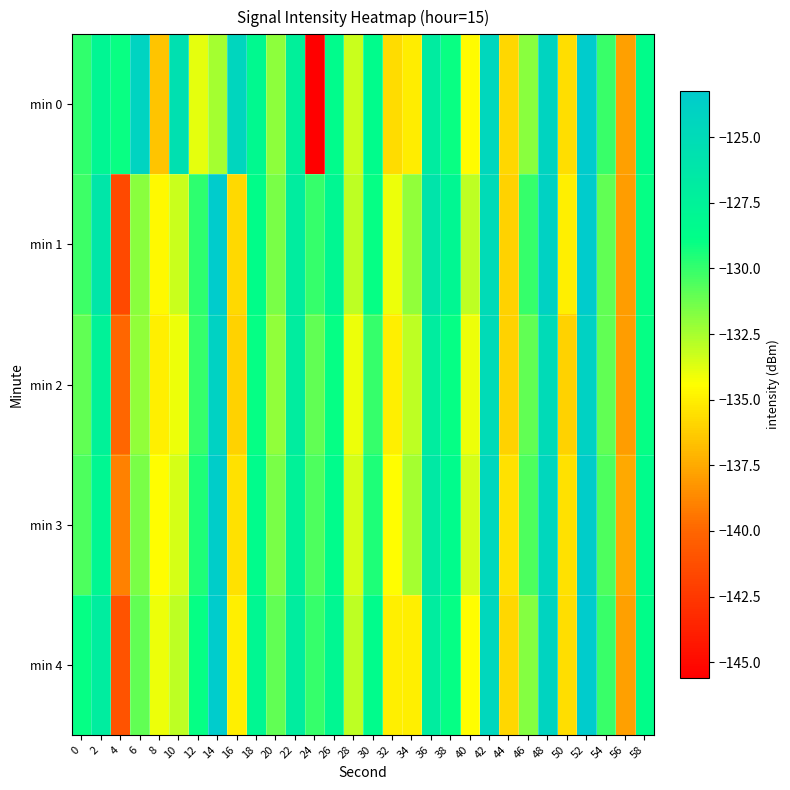

Reading left to right, extract all data points from this chart.

min 0: 0=-130.0	2=-127.9	4=-129.0	6=-124.2	8=-136.6	10=-125.6	12=-133.9	14=-132.4	16=-124.4	18=-128.3	20=-131.9	22=-127.3	24=-145.6	26=-128.5	28=-133.3	30=-128.5	32=-135.7	34=-135.1	36=-126.9	38=-129.1	40=-134.5	42=-124.5	44=-135.9	46=-131.8	48=-124.3	50=-135.6	52=-123.3	54=-130.1	56=-137.9	58=-128.7
min 1: 0=-130.2	2=-126.2	4=-141.6	6=-131.9	8=-134.7	10=-133.3	12=-129.8	14=-123.3	16=-135.8	18=-128.7	20=-131.5	22=-127.0	24=-130.0	26=-128.0	28=-133.0	30=-129.0	32=-134.0	34=-132.0	36=-126.0	38=-128.0	40=-133.0	42=-125.0	44=-136.0	46=-130.0	48=-124.0	50=-135.0	52=-123.0	54=-131.0	56=-138.0	58=-129.0
min 2: 0=-131.0	2=-127.5	4=-140.0	6=-132.0	8=-135.0	10=-134.0	12=-130.0	14=-124.0	16=-136.0	18=-129.0	20=-132.0	22=-127.0	24=-131.0	26=-129.0	28=-134.0	30=-130.0	32=-135.0	34=-133.0	36=-127.0	38=-129.0	40=-134.0	42=-125.0	44=-136.0	46=-131.0	48=-125.0	50=-136.0	52=-124.0	54=-131.0	56=-138.0	58=-129.0
min 3: 0=-130.5	2=-128.0	4=-139.0	6=-131.5	8=-134.5	10=-133.5	12=-129.5	14=-123.5	16=-135.5	18=-128.5	20=-131.5	22=-127.5	24=-130.5	26=-128.5	28=-133.5	30=-129.5	32=-134.5	34=-132.5	36=-126.5	38=-128.5	40=-133.5	42=-124.5	44=-135.5	46=-130.5	48=-124.5	50=-135.5	52=-123.5	54=-130.5	56=-137.5	58=-128.5
min 4: 0=-129.0	2=-127.0	4=-141.0	6=-131.0	8=-134.0	10=-133.0	12=-129.0	14=-123.0	16=-135.0	18=-128.0	20=-131.0	22=-127.0	24=-130.0	26=-128.0	28=-133.0	30=-128.5	32=-135.0	34=-135.0	36=-127.0	38=-129.0	40=-134.5	42=-124.5	44=-135.9	46=-131.8	48=-124.3	50=-135.6	52=-123.3	54=-130.1	56=-137.9	58=-128.7